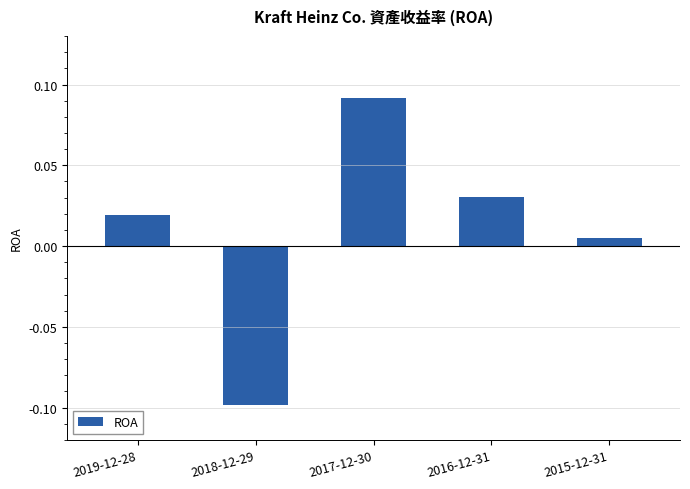

Rank the categories by value from lowest to highest.

2018-12-29, 2015-12-31, 2019-12-28, 2016-12-31, 2017-12-30